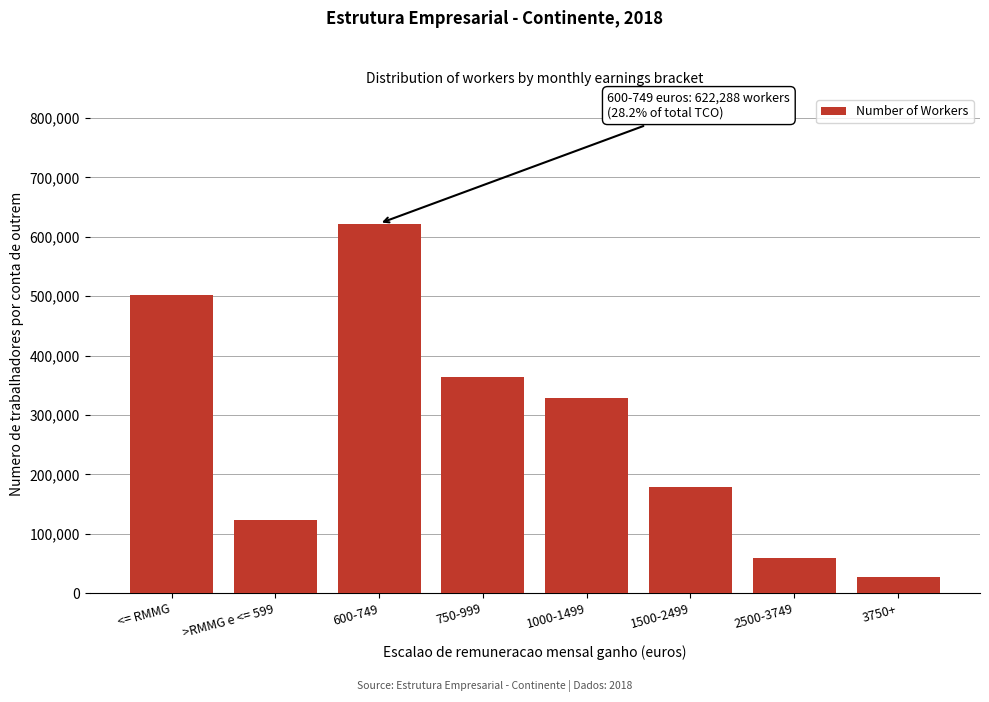

Reading right to left, transcribe all the data shown in this chart.

27834	58760	179358	327799	363662	622288	123263	502485